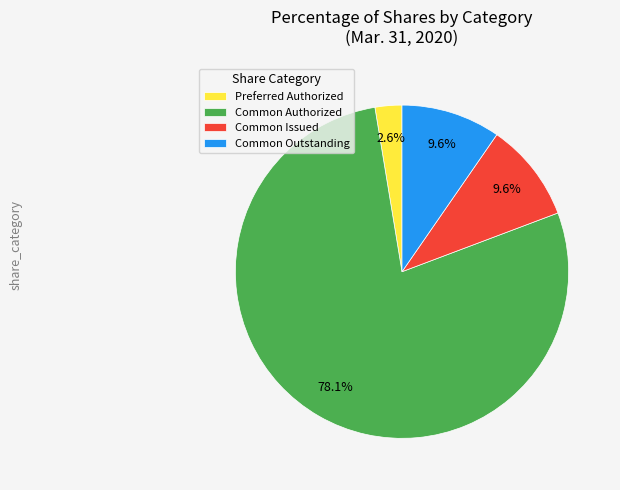

What is the smallest slice in the pie chart?

Preferred Authorized